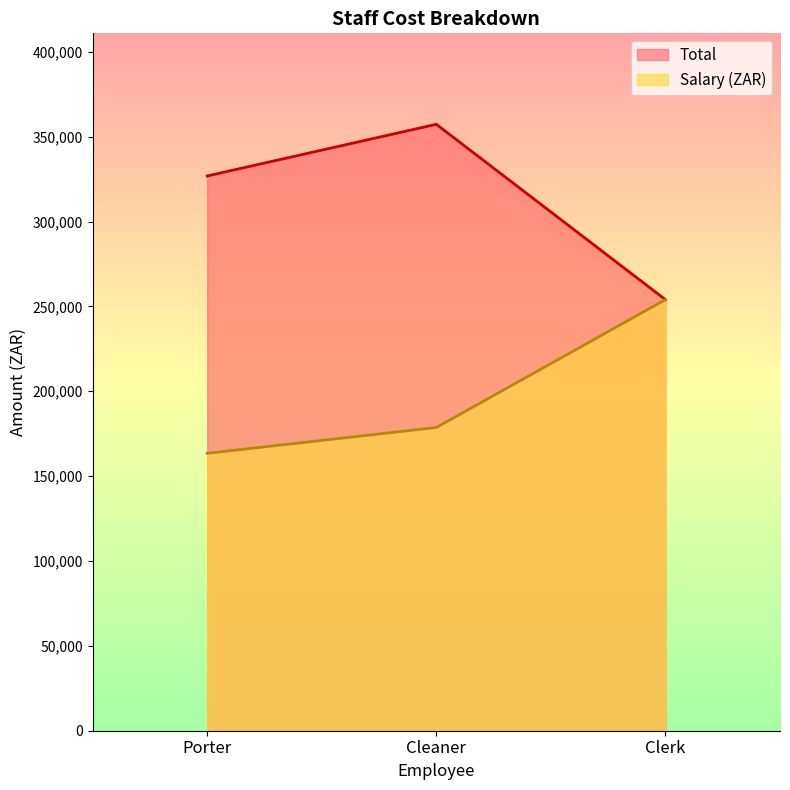

True or false: Total has a value of 326876.4 at Porter.

True